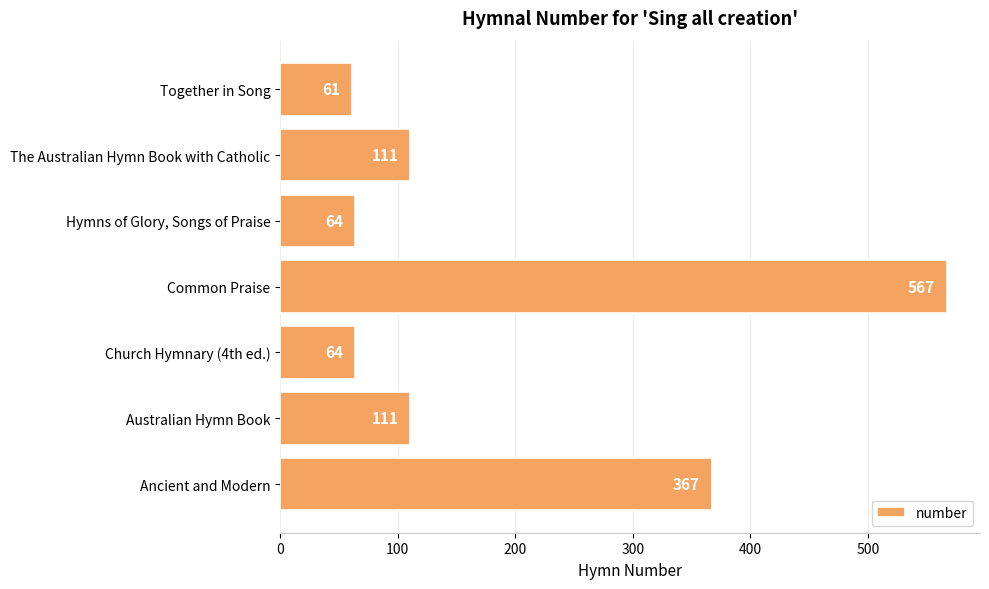

Reading bottom to top, what are all the values shown in this chart?

367	111	64	567	64	111	61